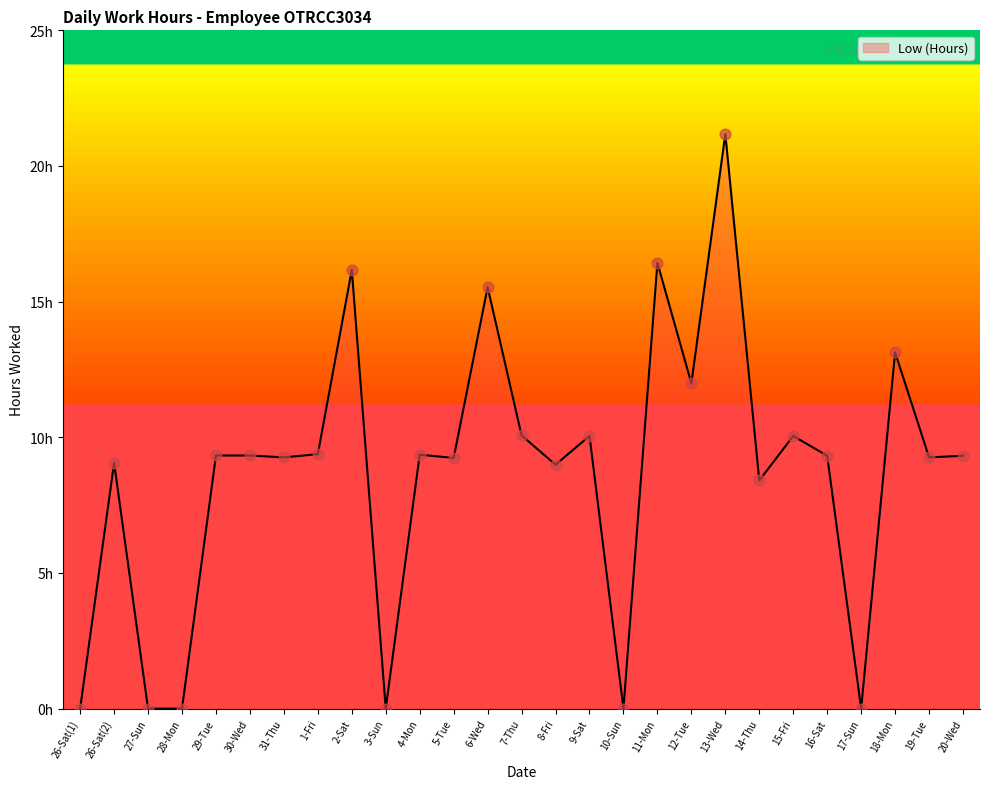

Between 2-Sat and 8-Fri, which is larger?

2-Sat